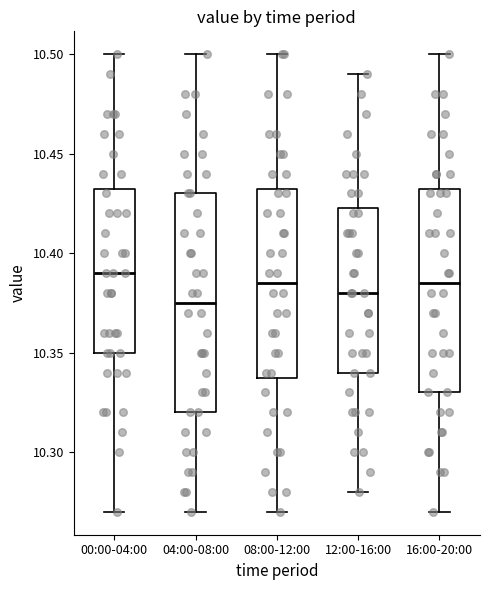

Reading left to right, transcribe this box plot: for each box, give where its median line is, the range the box spans, and where its two whiskers end, as read against the y-axis. The values are not printed on the chart, so give them approximately, as read against the axis.

00:00-04:00: median 10.390, box 10.350 to 10.435, whiskers 10.270 to 10.500
04:00-08:00: median 10.375, box 10.320 to 10.430, whiskers 10.270 to 10.500
08:00-12:00: median 10.385, box 10.340 to 10.435, whiskers 10.270 to 10.500
12:00-16:00: median 10.380, box 10.340 to 10.425, whiskers 10.280 to 10.490
16:00-20:00: median 10.385, box 10.330 to 10.435, whiskers 10.270 to 10.500